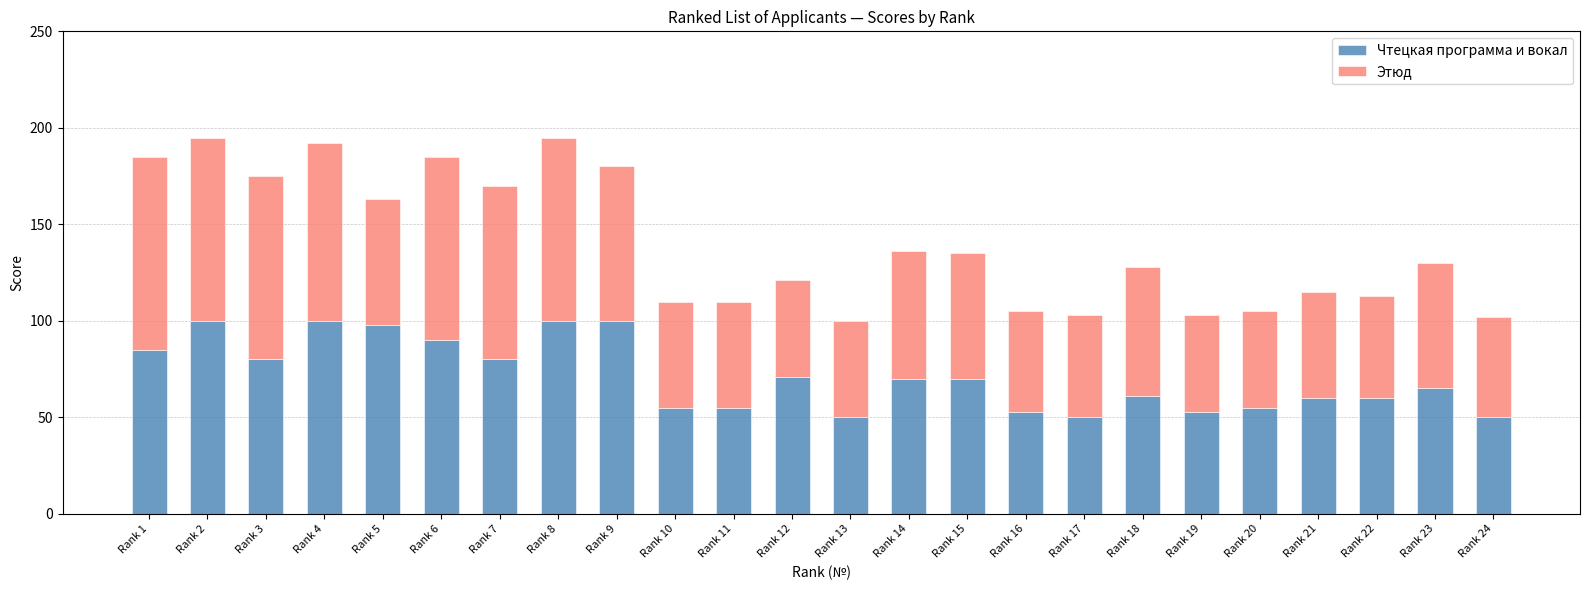

What is the total value across all series at Rank 5?

163